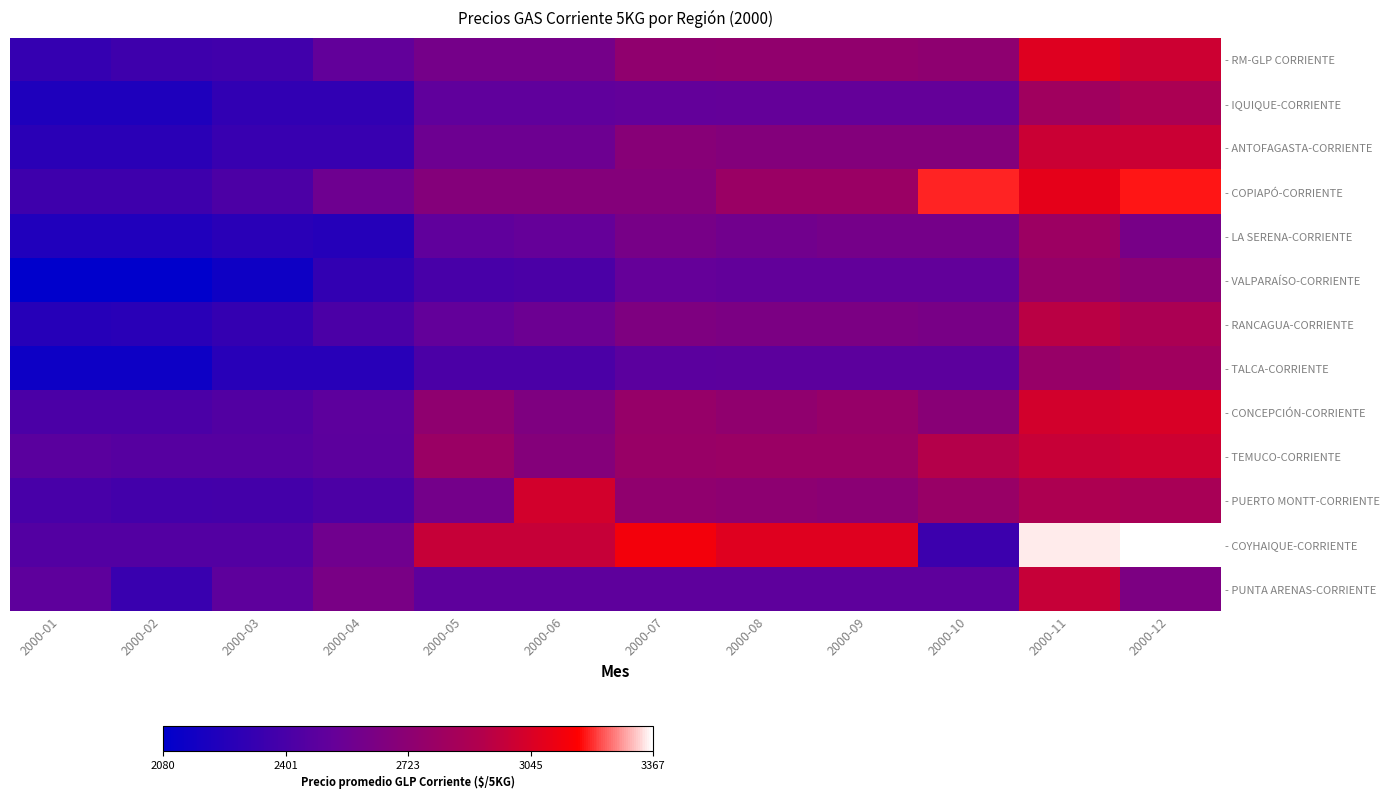

Rank the series at 2000-04 from highest to lowest value.

- PUNTA ARENAS-CORRIENTE, - COYHAIQUE-CORRIENTE, - COPIAPÓ-CORRIENTE, - RM-GLP CORRIENTE, - CONCEPCIÓN-CORRIENTE, - TEMUCO-CORRIENTE, - PUERTO MONTT-CORRIENTE, - RANCAGUA-CORRIENTE, - ANTOFAGASTA-CORRIENTE, - VALPARAÍSO-CORRIENTE, - IQUIQUE-CORRIENTE, - TALCA-CORRIENTE, - LA SERENA-CORRIENTE